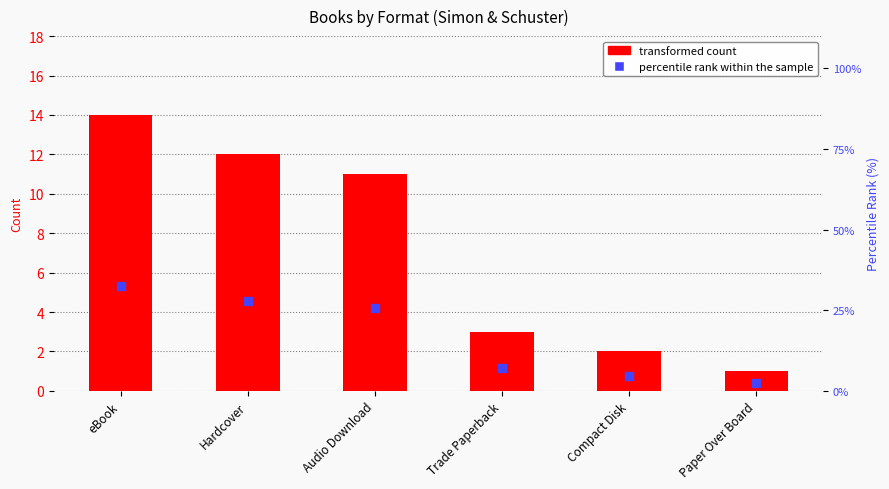

At which category is the sum across all series the highest?

eBook